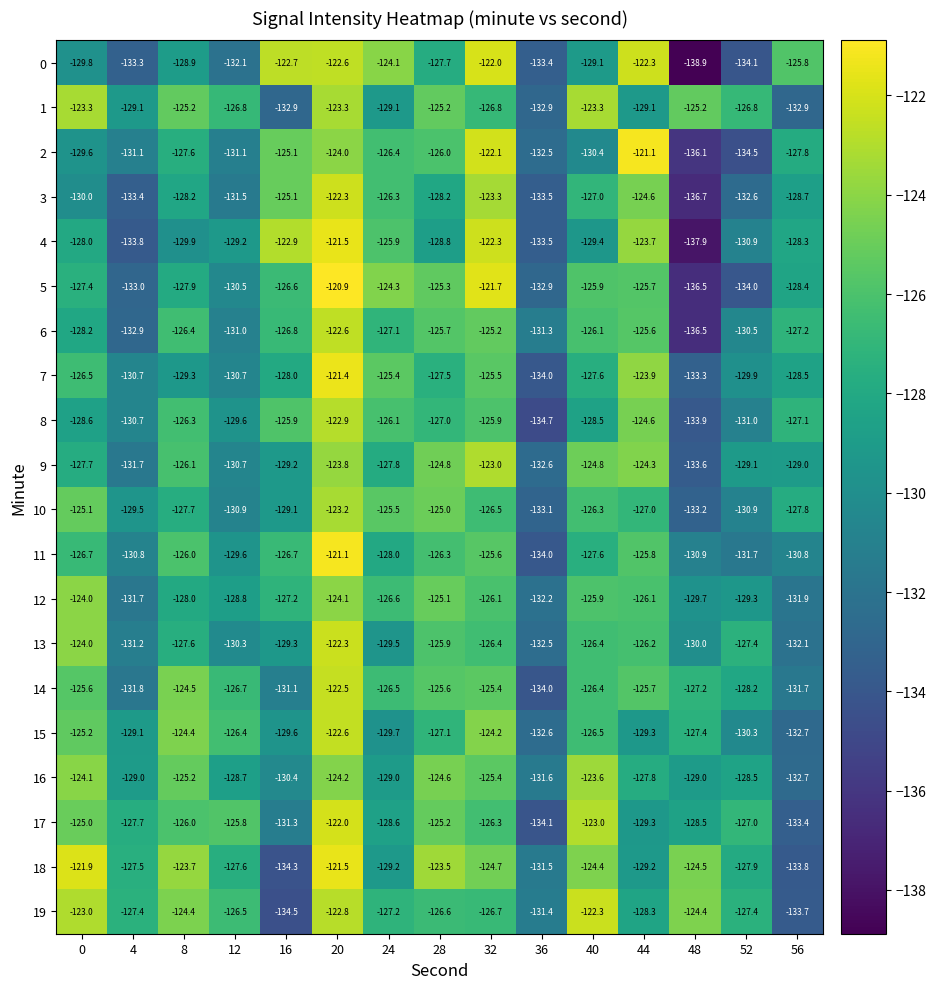

The 18 series shows -188.4 at 36. True or false?

False